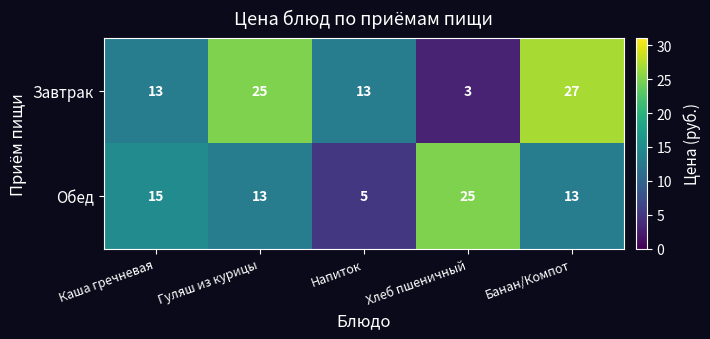

What is the difference between the highest and lowest values at Хлеб пшеничный?

22